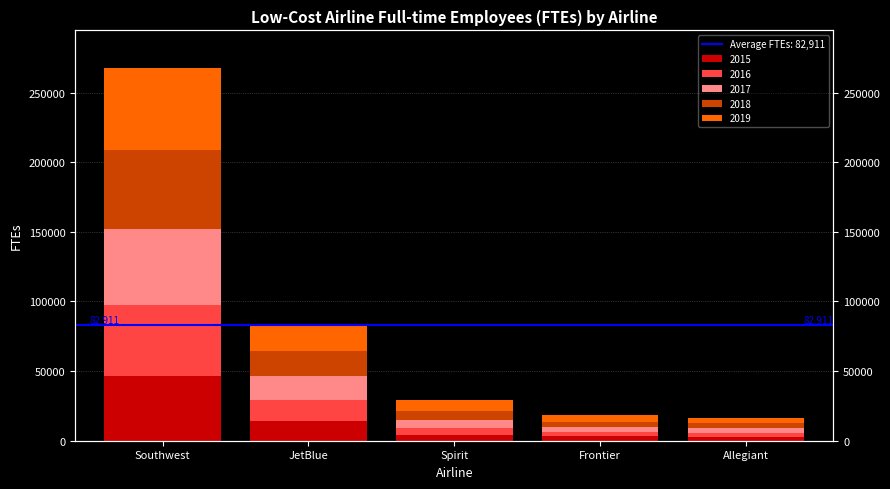

The value of 2019 at Spirit is 10794. True or false?

False